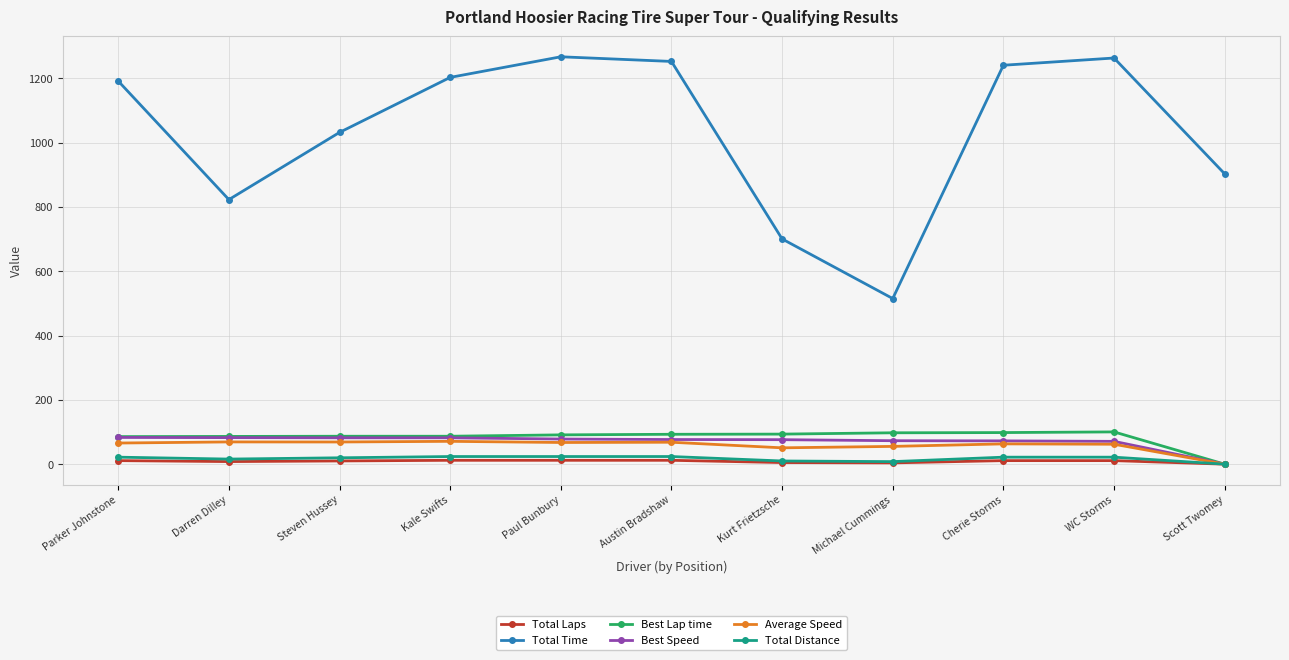

Which series has the largest range (max minus min)?

Total Time